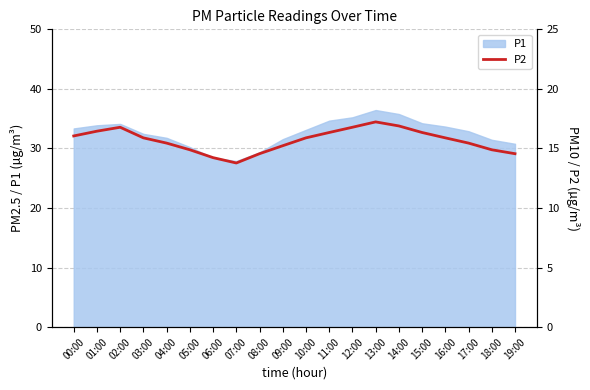

How many data points are less than 15?

6